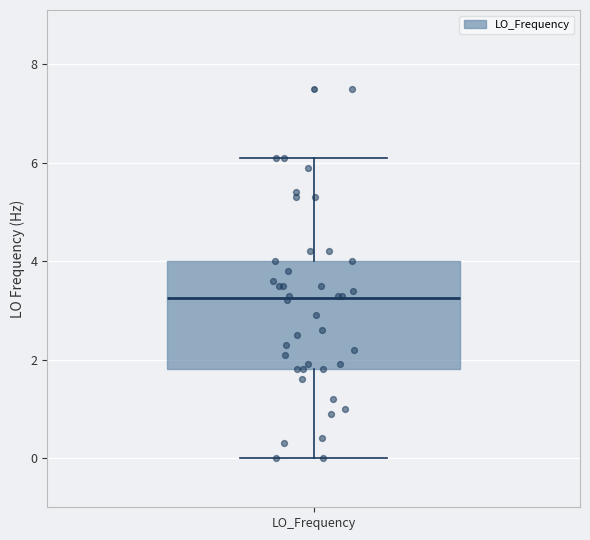

Where is the upper edge of the box for LO_Frequency on the y-axis? The values are not printed on the chart, so give them approximately, as read against the axis.

4.0